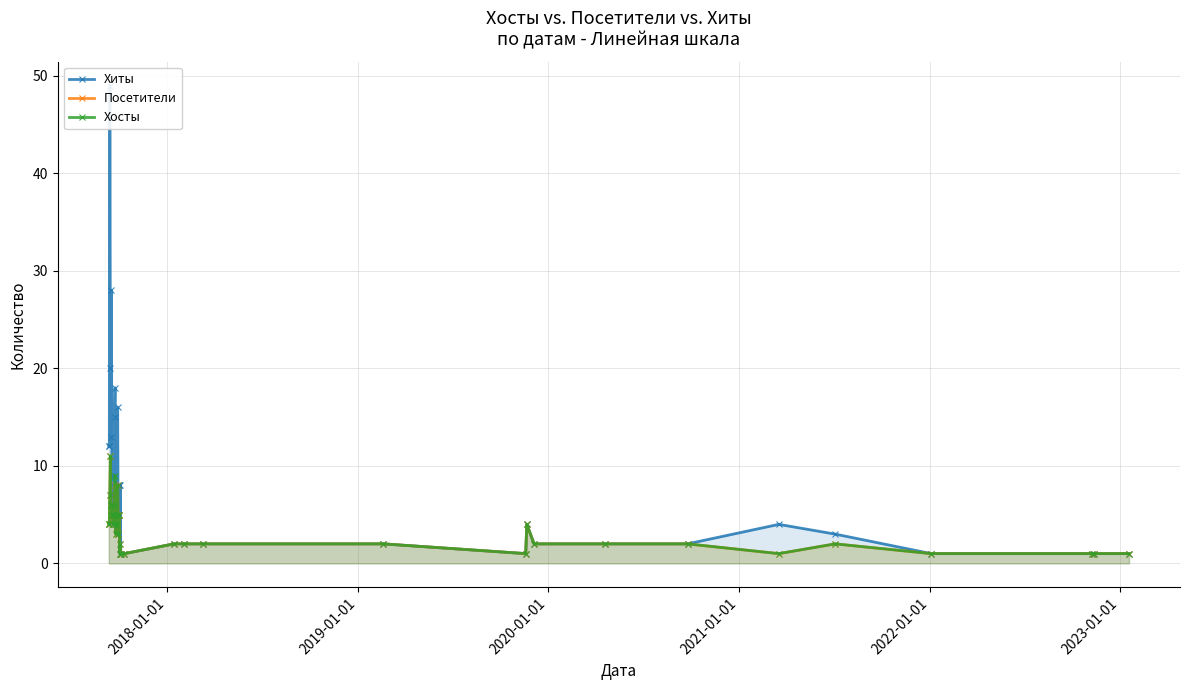

What is the value of the Посетители point at the 13th from the left?

8